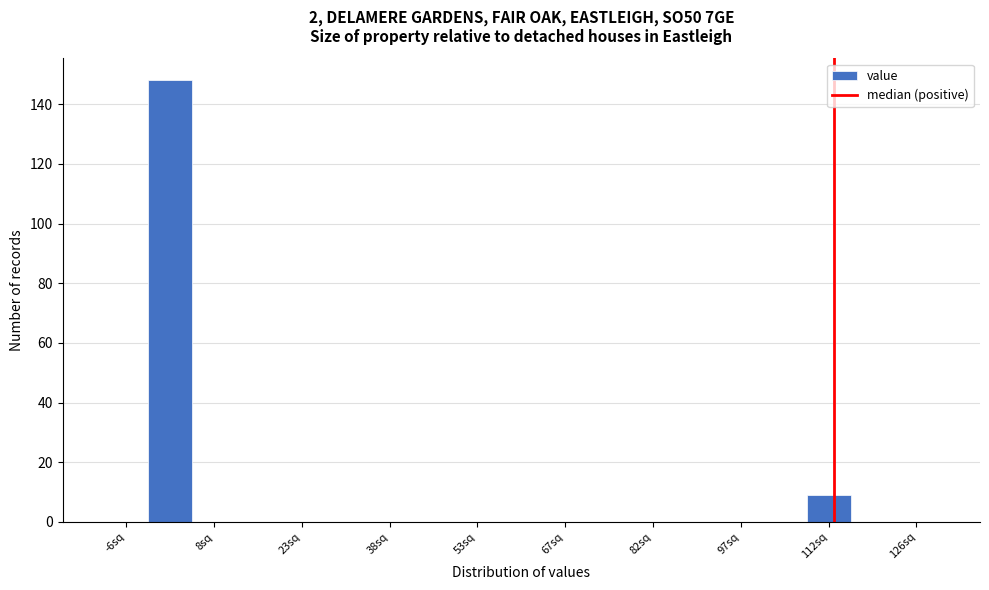

Read against the x-axis, roughly where is the centre of the tallest bar?

2